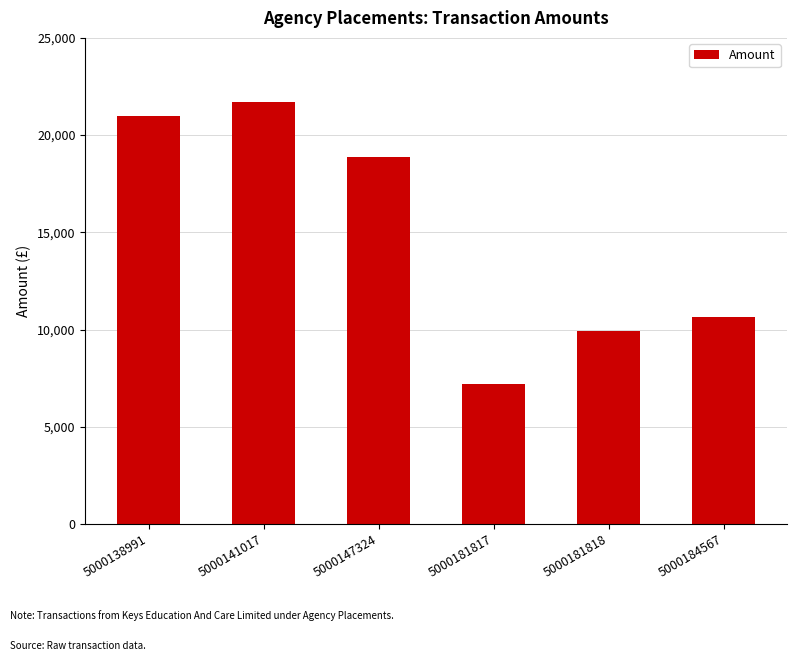

Is it true that the value at 5000141017 is 21700.0?

True